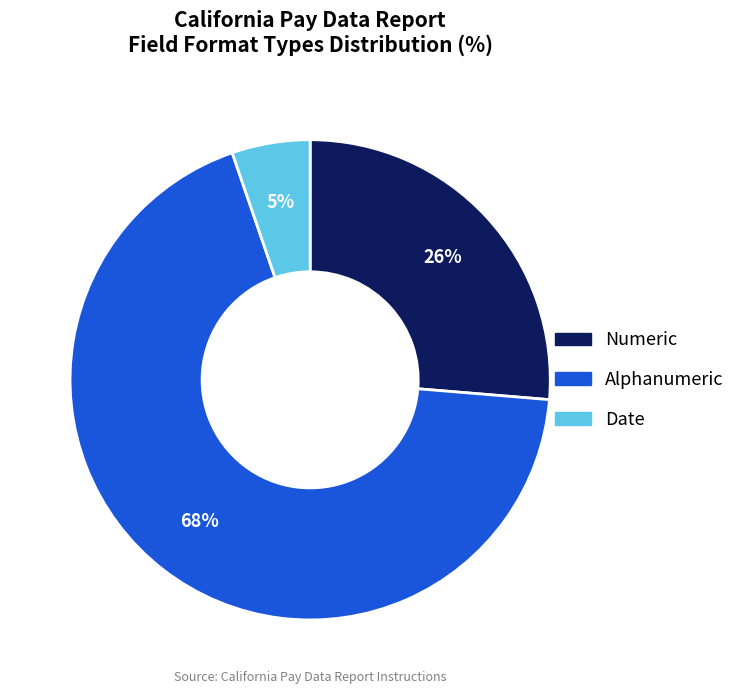

To the nearest percent, what is the average slice percentage?

33%